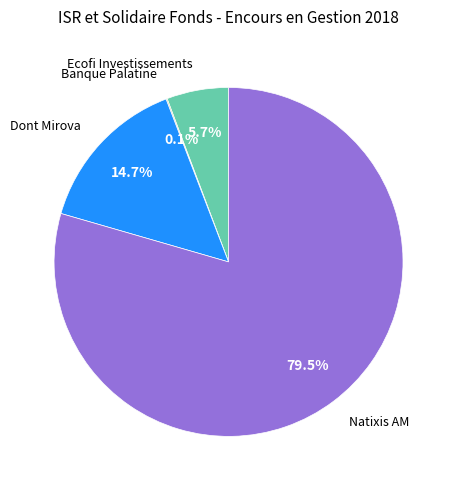

Is there any slice that represents more than half of the pie?

Yes